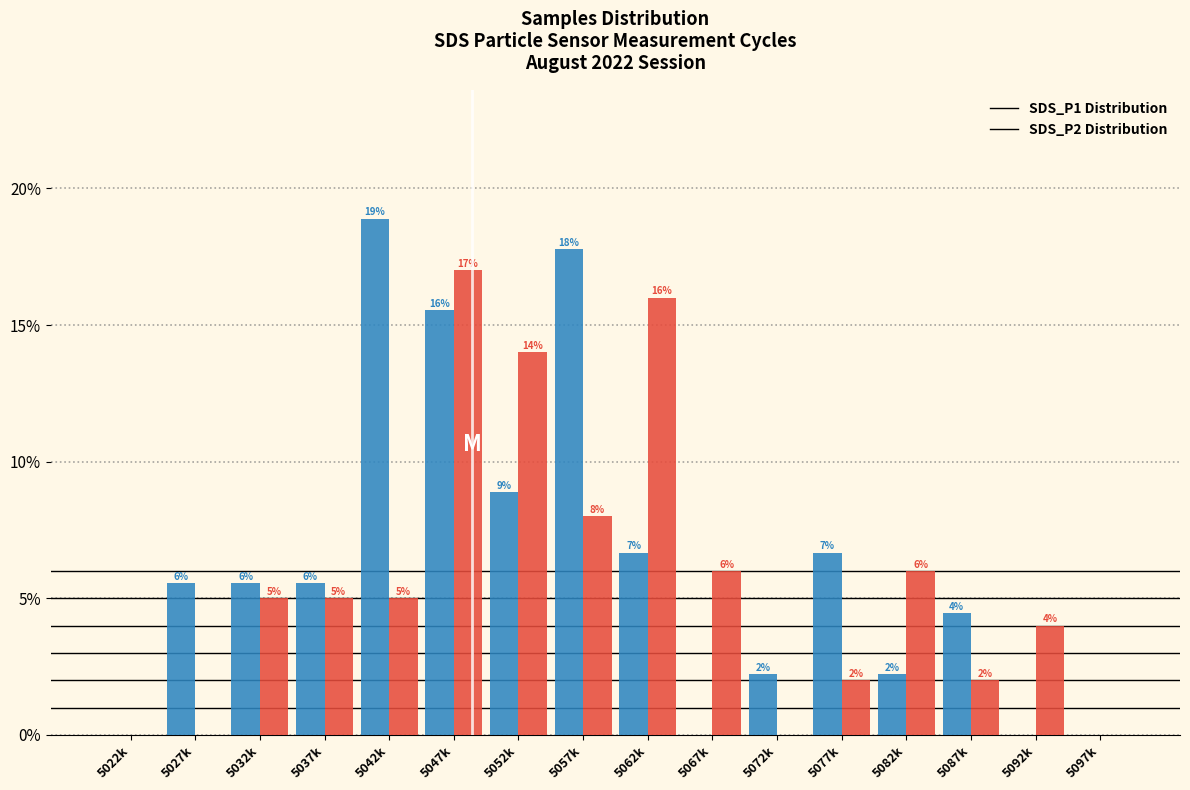

What is the approximate value of SDS_P1 Distribution at 5057k?

17.8